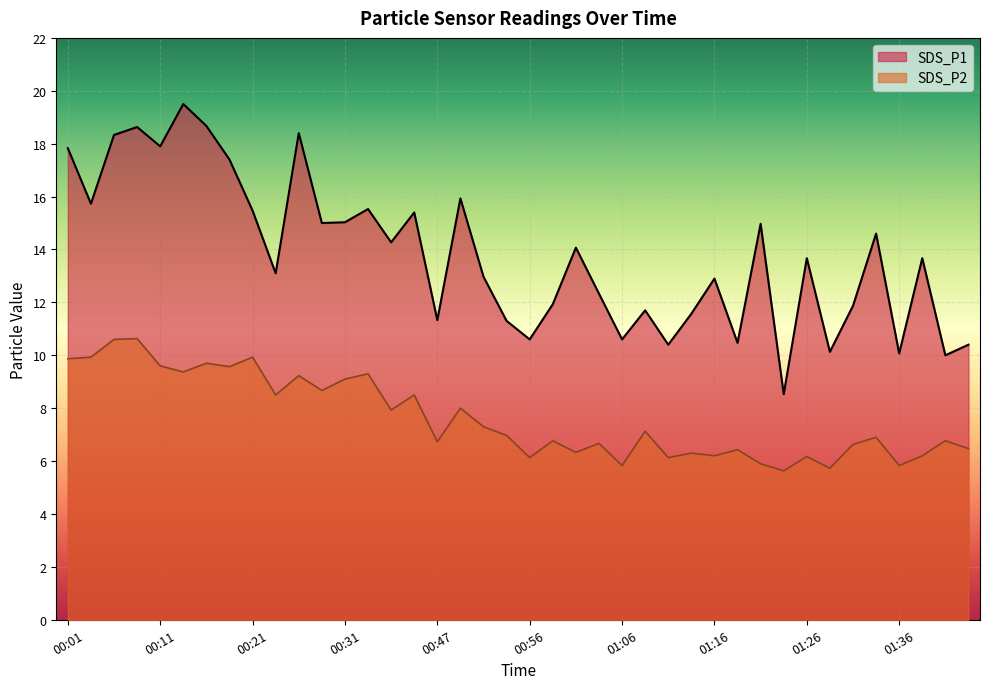

How many interior local valleys does the SDS_P1 series have?

14